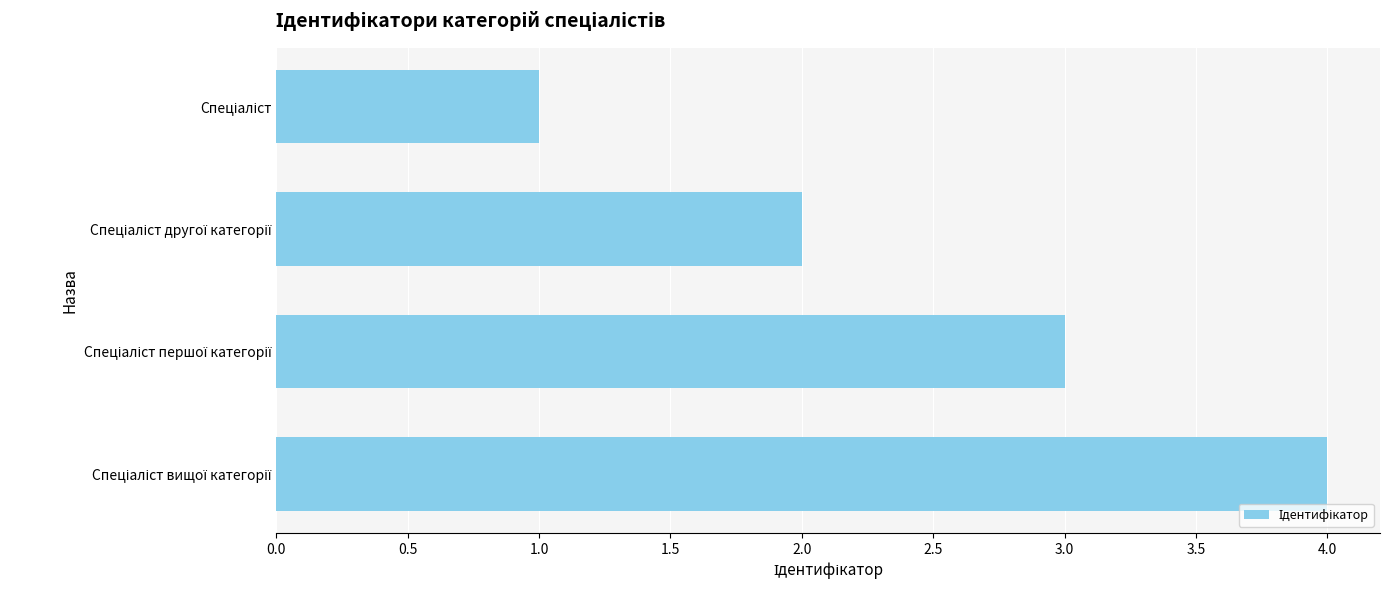

How many data points does each series have?

4